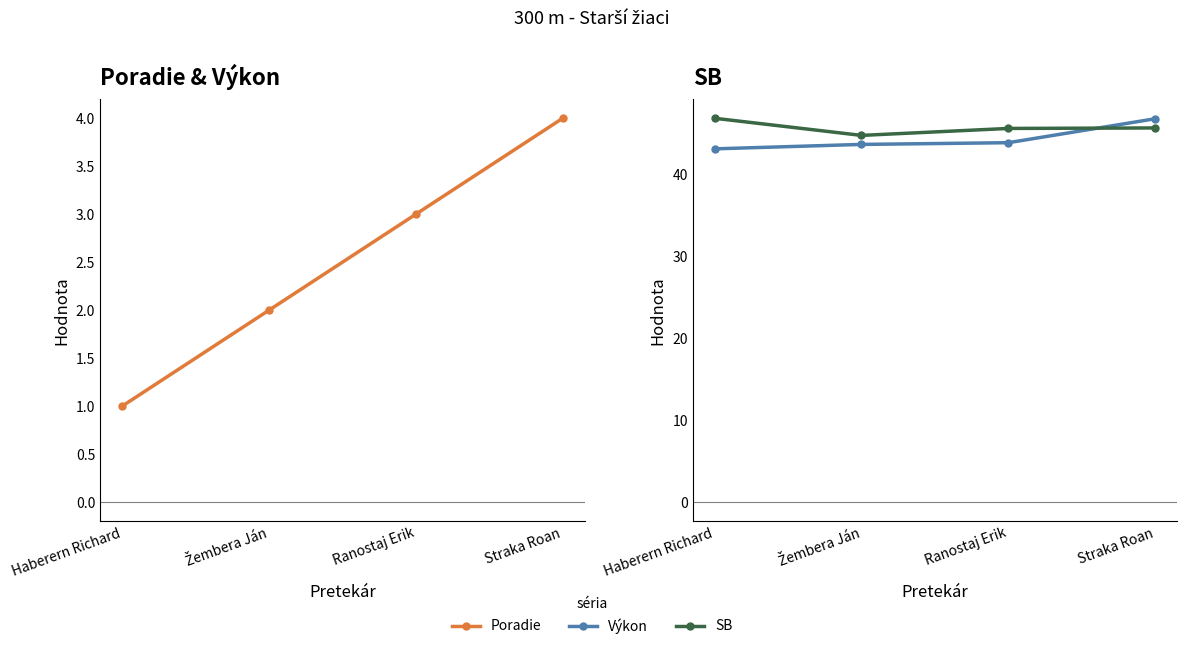

The value of Poradie at Ranostaj Erik is 1.0. True or false?

False